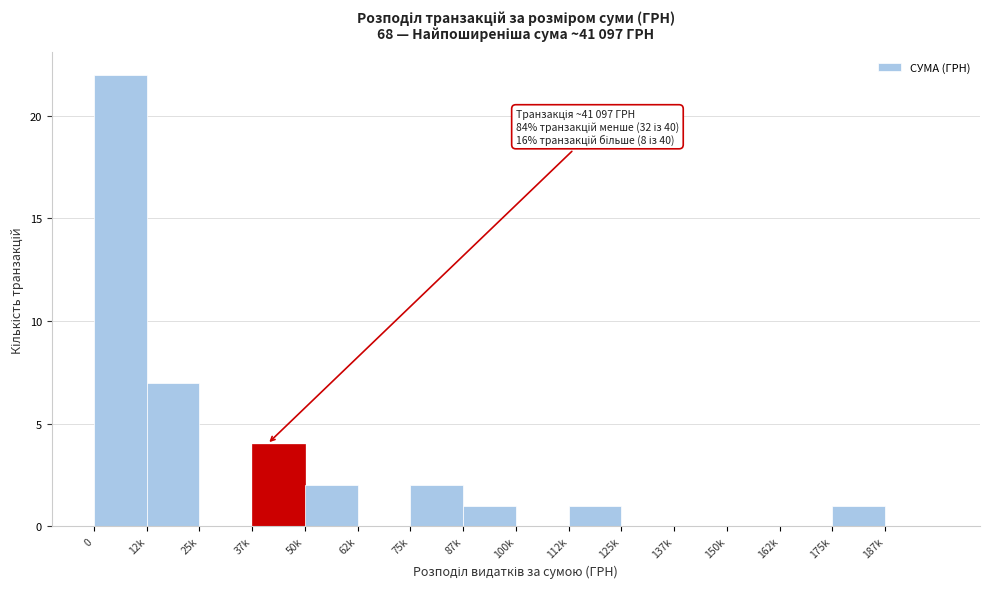

Reading left to right, transcribe all the data shown in this chart.

0=22	12k=7	25k=0	37k=4	50k=2	62k=0	75k=2	87k=1	100k=0	112k=1	125k=0	137k=0	150k=0	162k=0	175k=1	187k=0